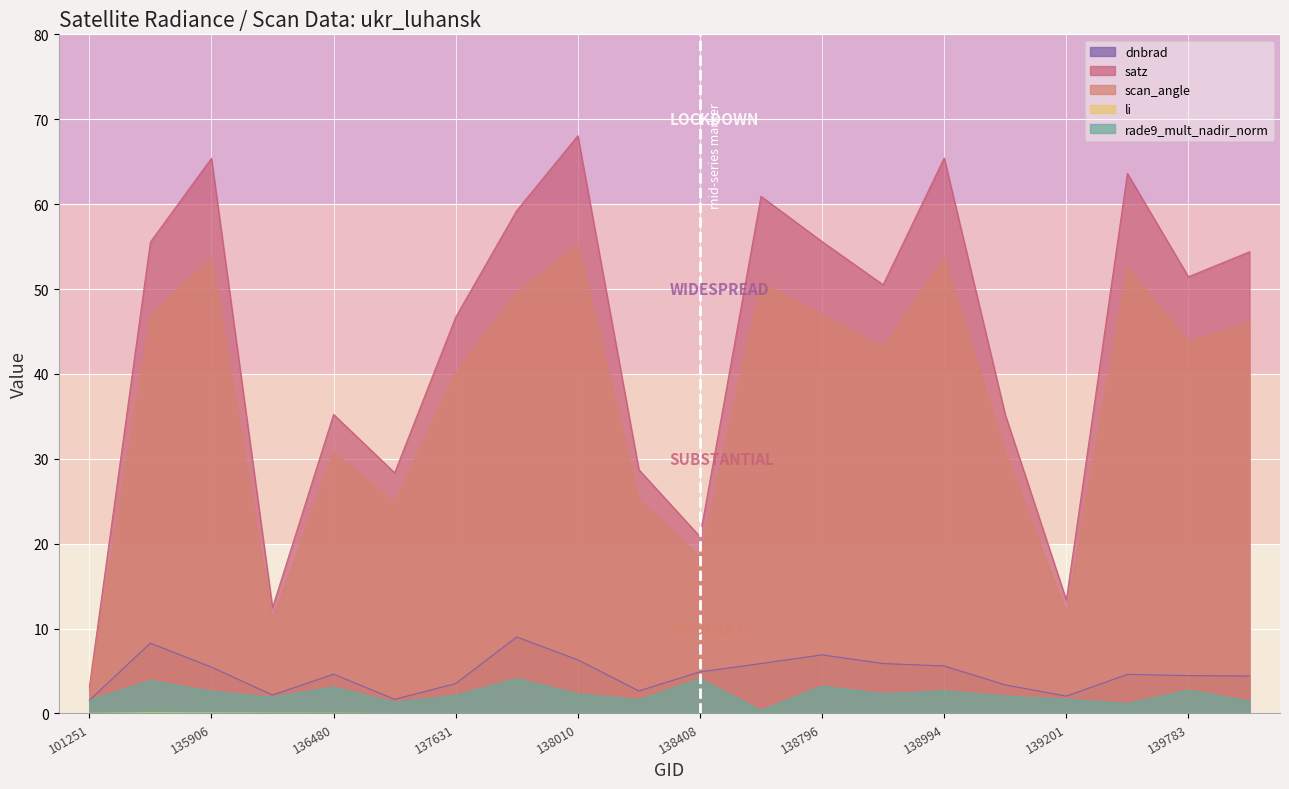

Is the value of dnbrad at 139602 greater than the value of li at 135906?

Yes